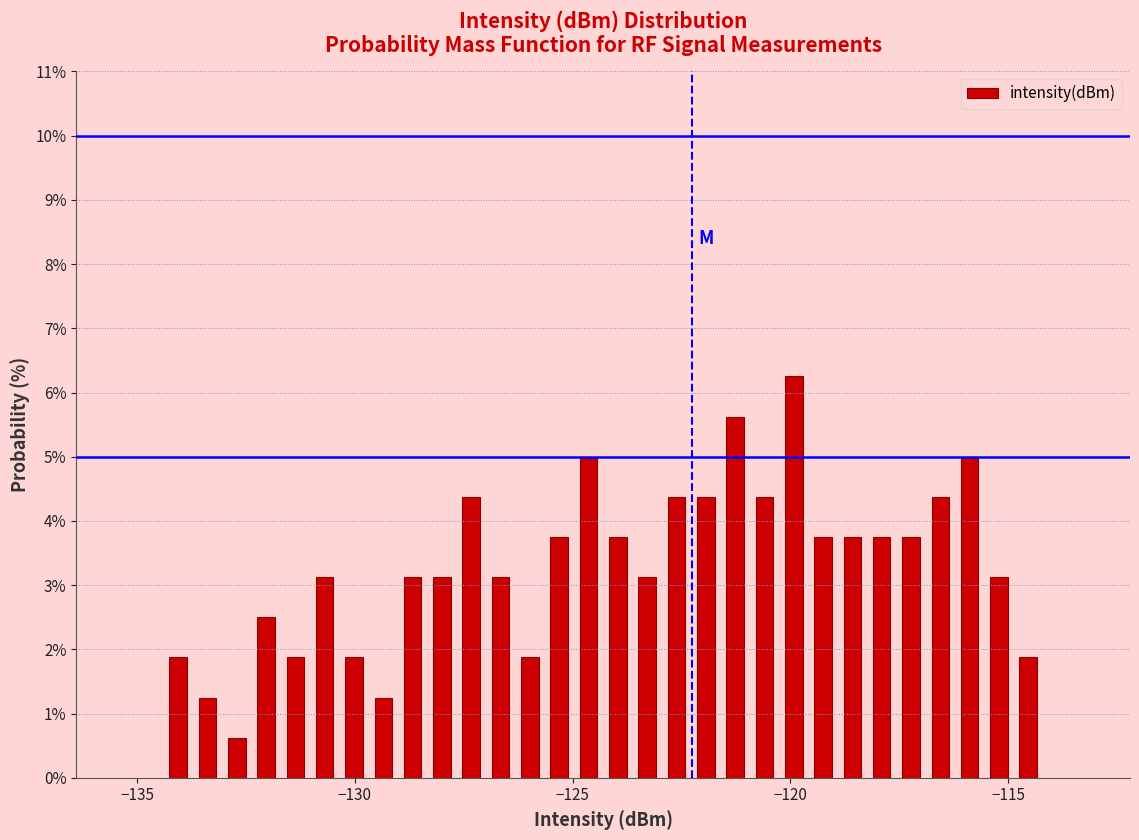

Read against the x-axis, roughly where is the centre of the tallest bar?

-120.0